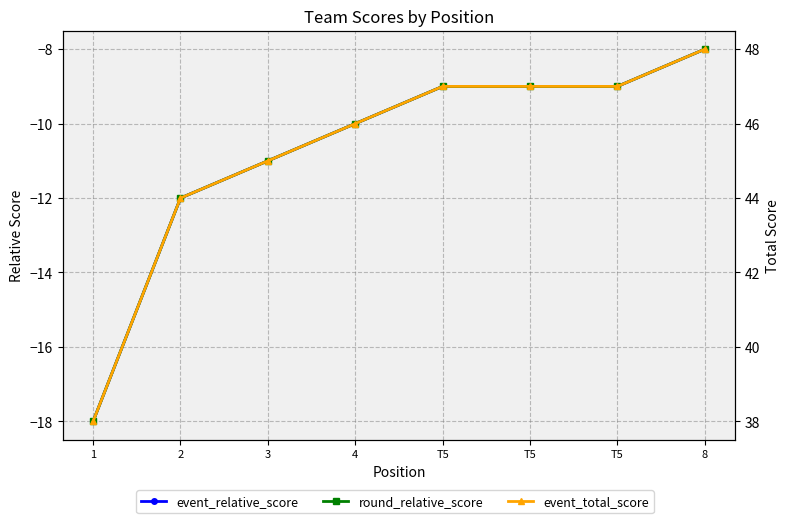

Reading left to right, what are all the values shown in this chart?

event_relative_score: 1=-18	2=-12	3=-11	4=-10	T5=-9	T5=-9	T5=-9	8=-8
round_relative_score: 1=-18	2=-12	3=-11	4=-10	T5=-9	T5=-9	T5=-9	8=-8
event_total_score: 1=38	2=44	3=45	4=46	T5=47	T5=47	T5=47	8=48